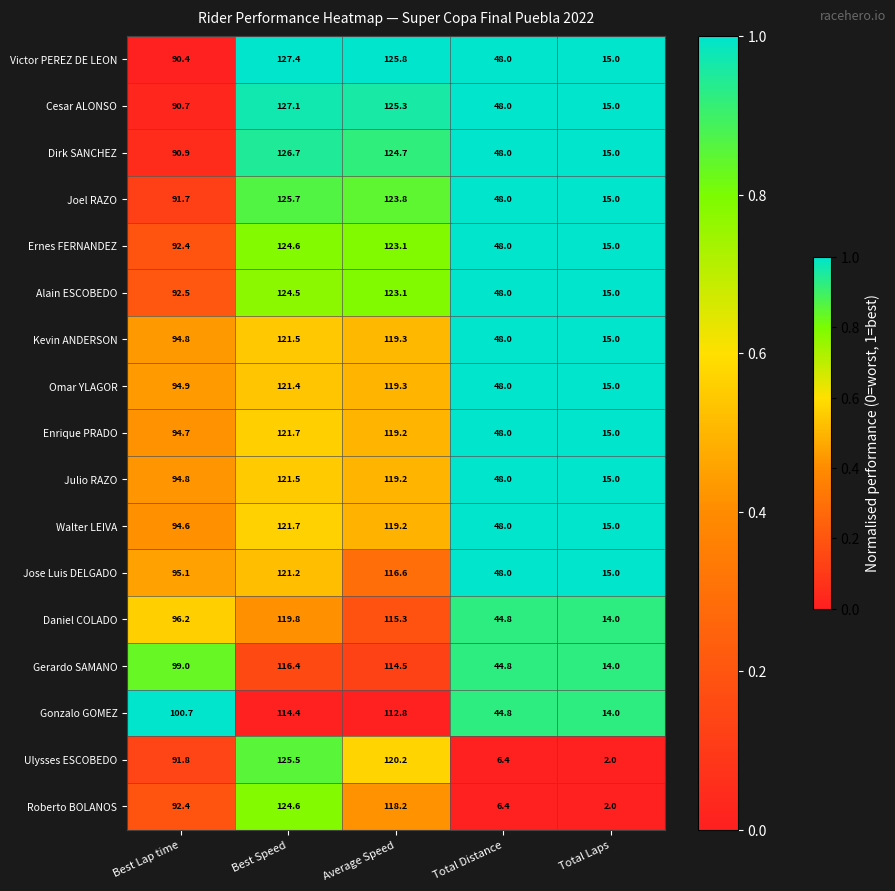

List the labels in order of Ernes FERNANDEZ value, largest first.

Best Speed, Average Speed, Best Lap time, Total Distance, Total Laps